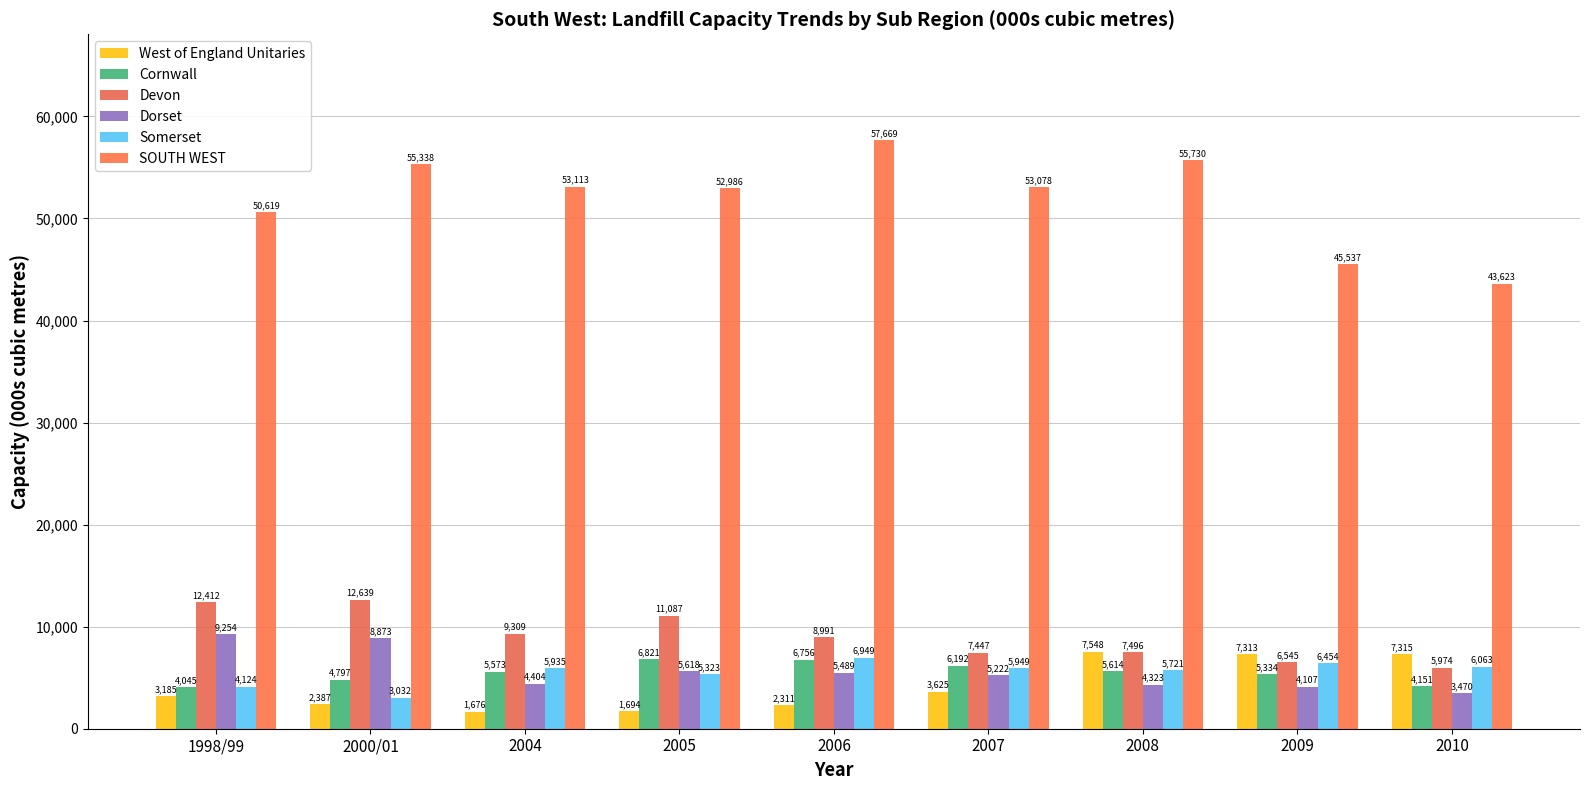

What is the average value of the Cornwall series?

5475.9